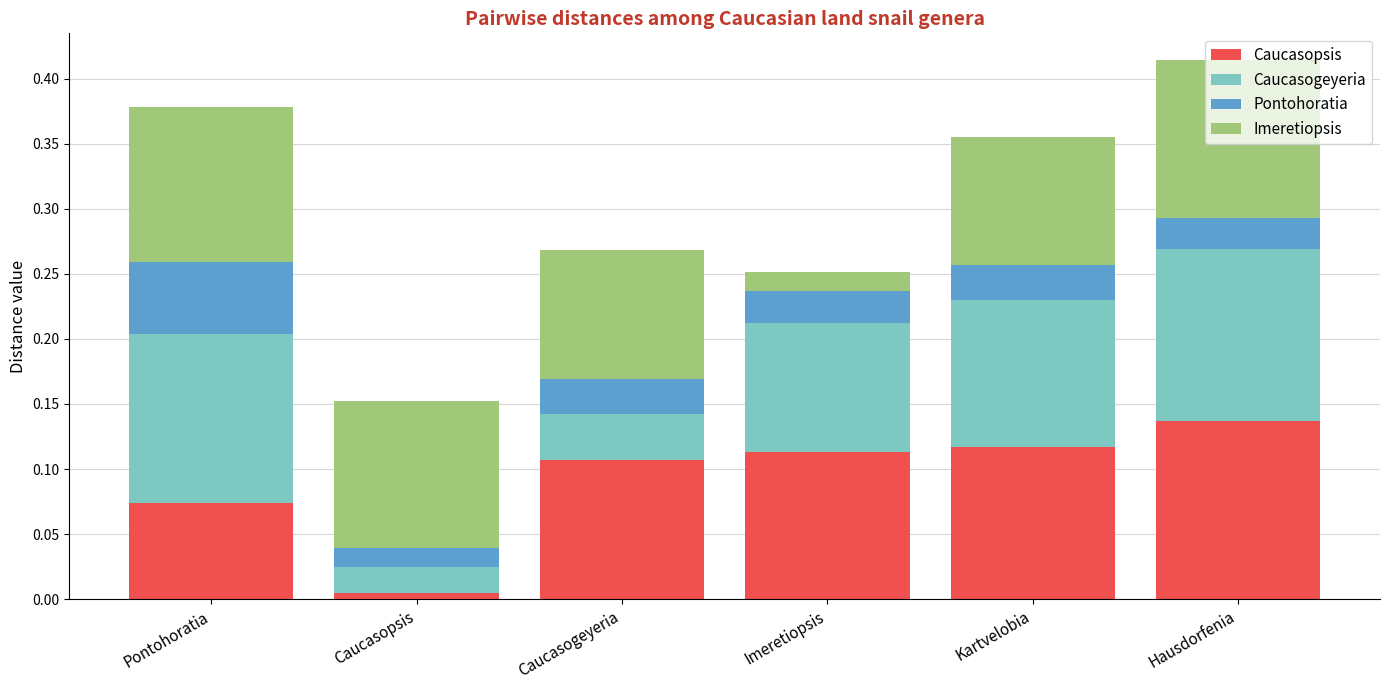

What is the total value across all series at Hausdorfenia?

0.4